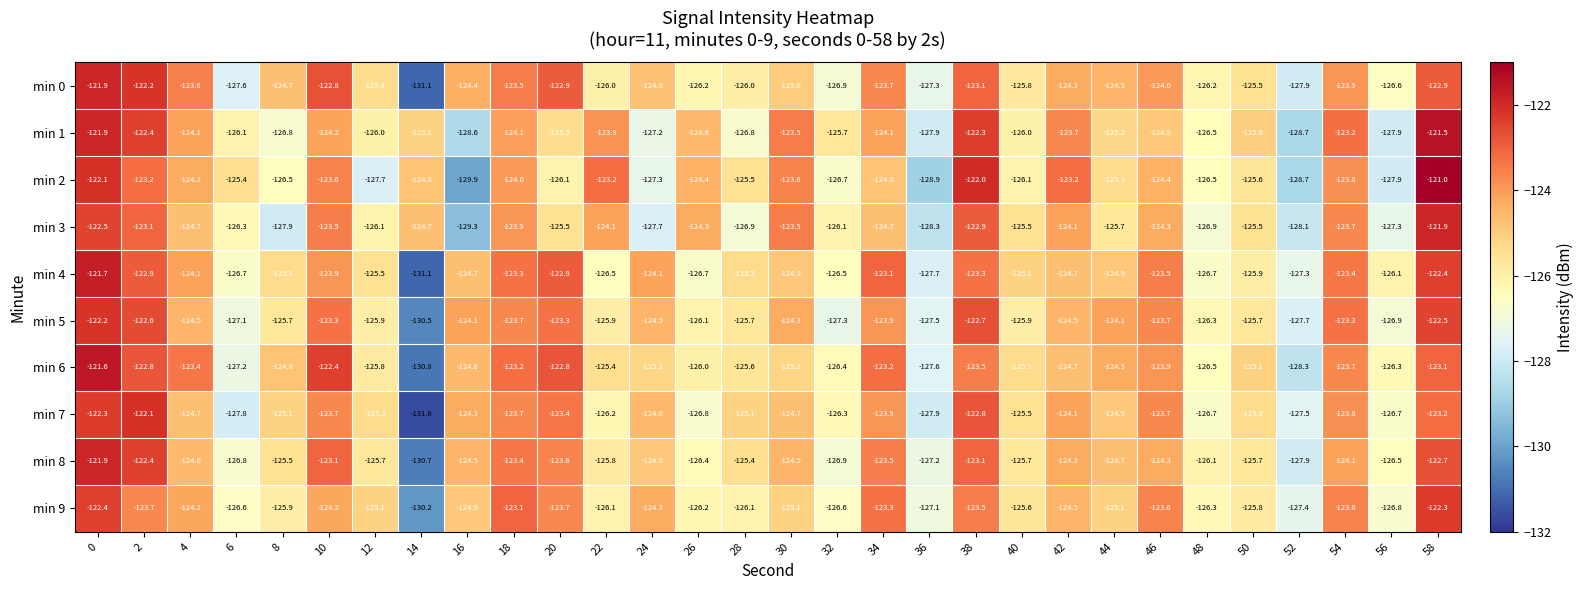

Rank the series at 8 from highest to lowest value.

min 0, min 6, min 7, min 4, min 8, min 5, min 9, min 2, min 1, min 3